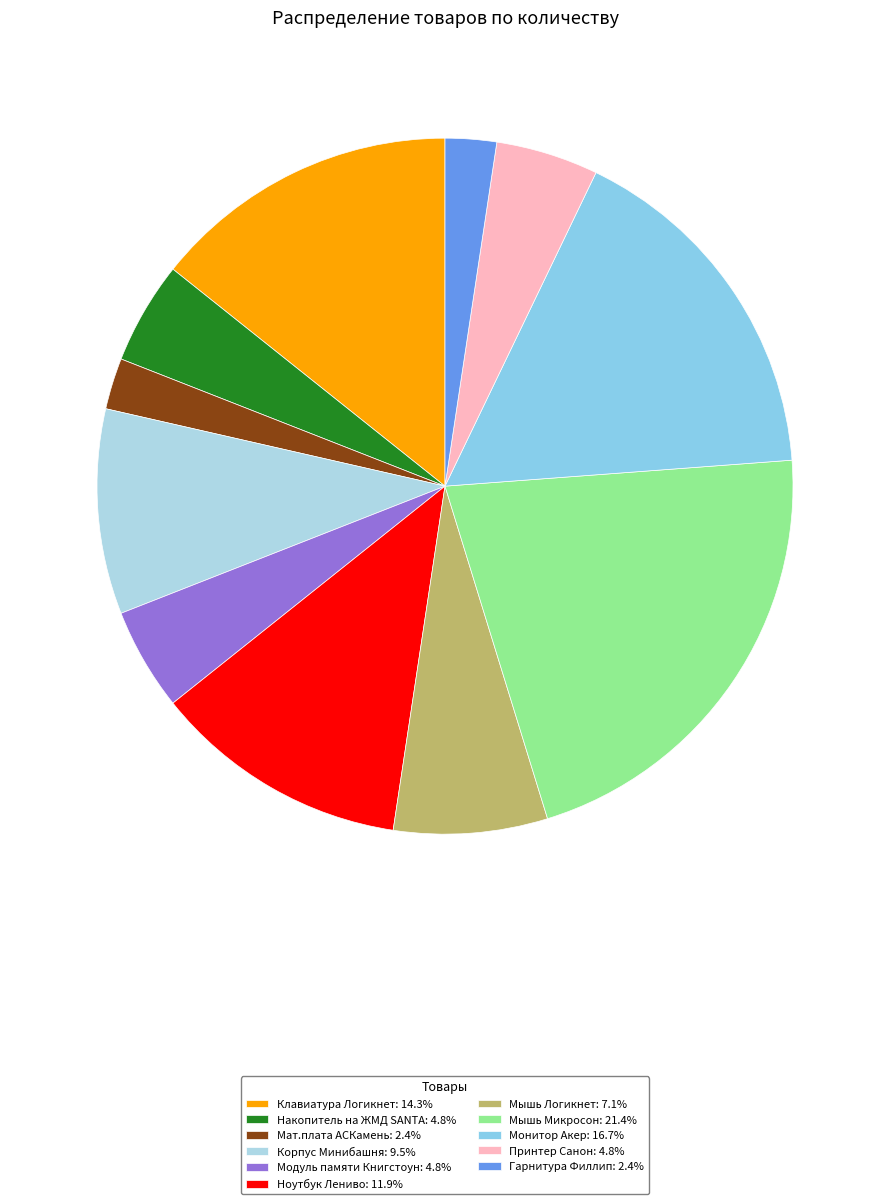

Rank the categories by value from lowest to highest.

Мат.плата АСКамень, Гарнитура Филлип, Накопитель на ЖМД SANTA, Модуль памяти Книгстоун, Принтер Санон, Мышь Логикнет, Корпус Минибашня, Ноутбук Лениво, Клавиатура Логикнет, Монитор Акер, Мышь Микросон